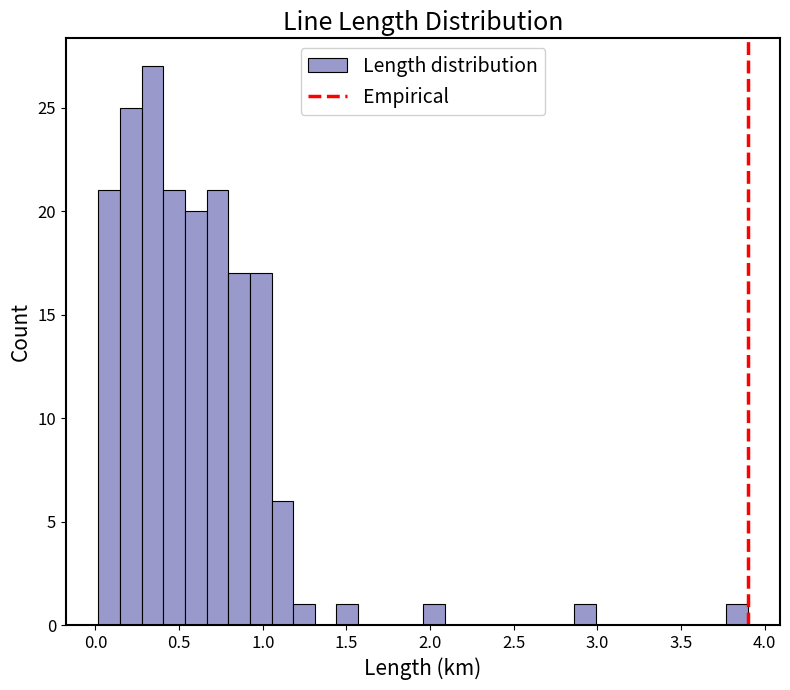

Around what value on the x-axis is the tallest bar? Give the approximate position of its centre, as read against the axis.

0.35